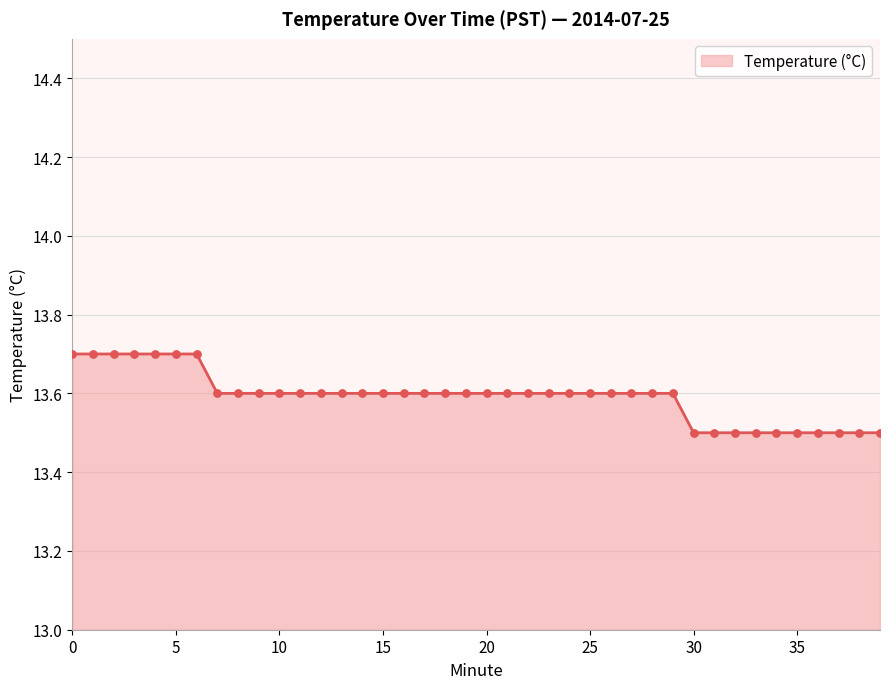

What is the minimum value shown in the chart?

13.5